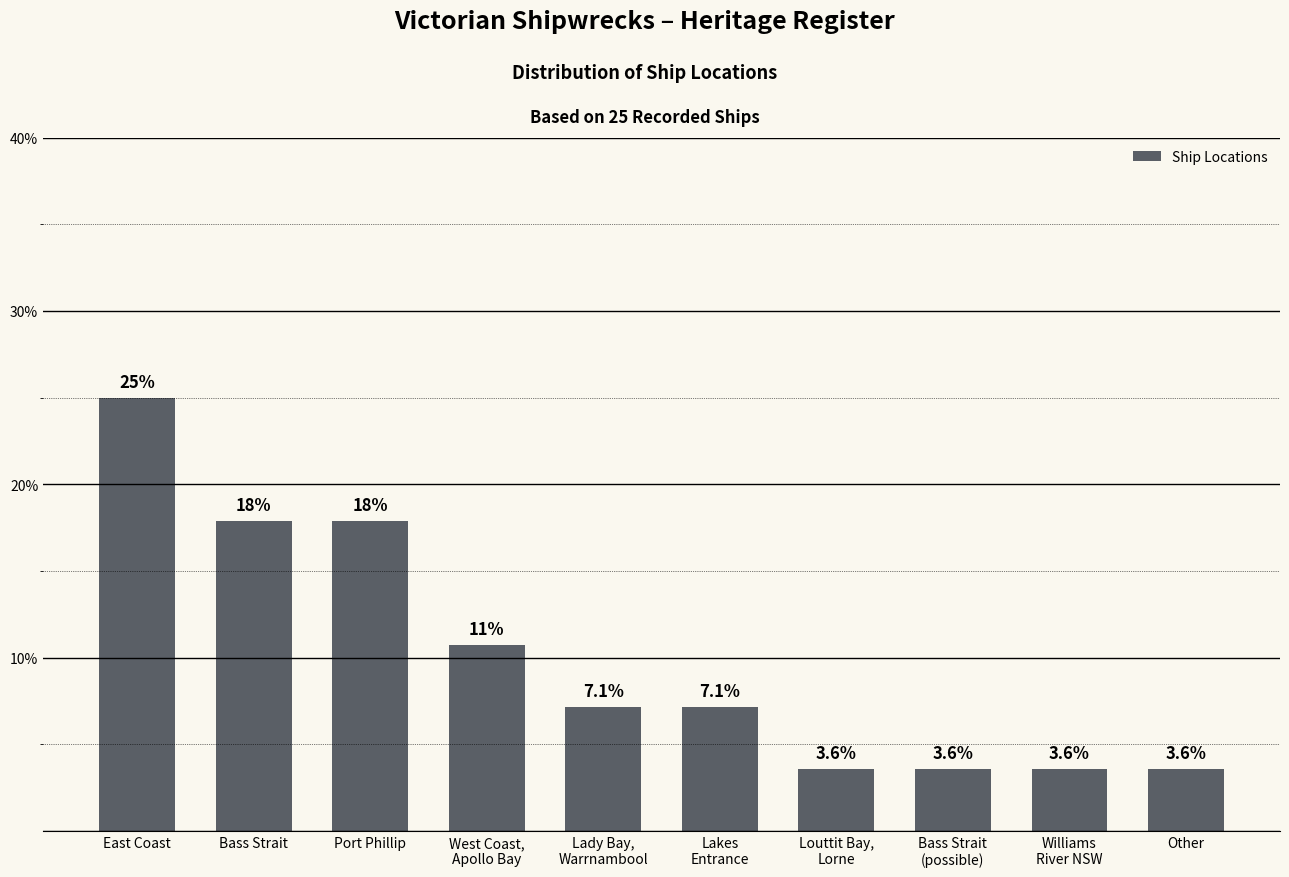

True or false: the data shows 5.6 at Bass Strait
(possible).

False